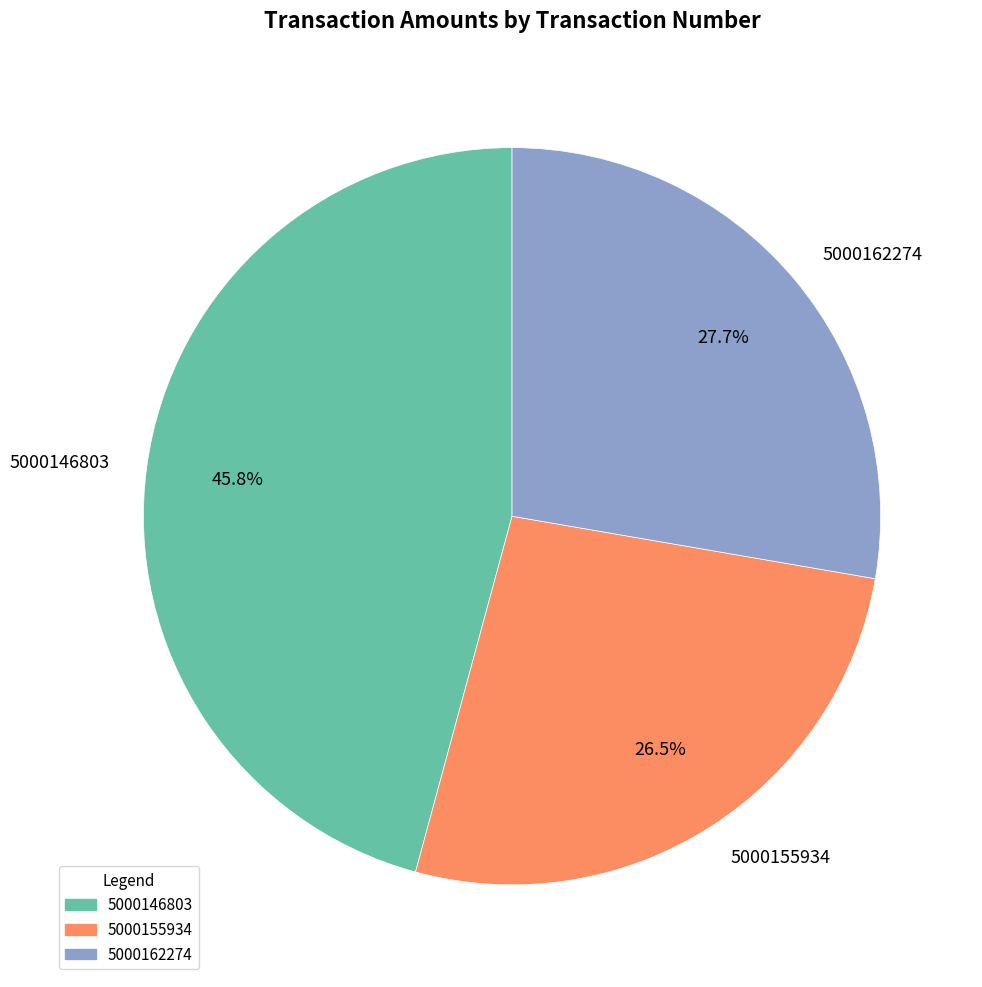

How many segments does this pie chart have?

3